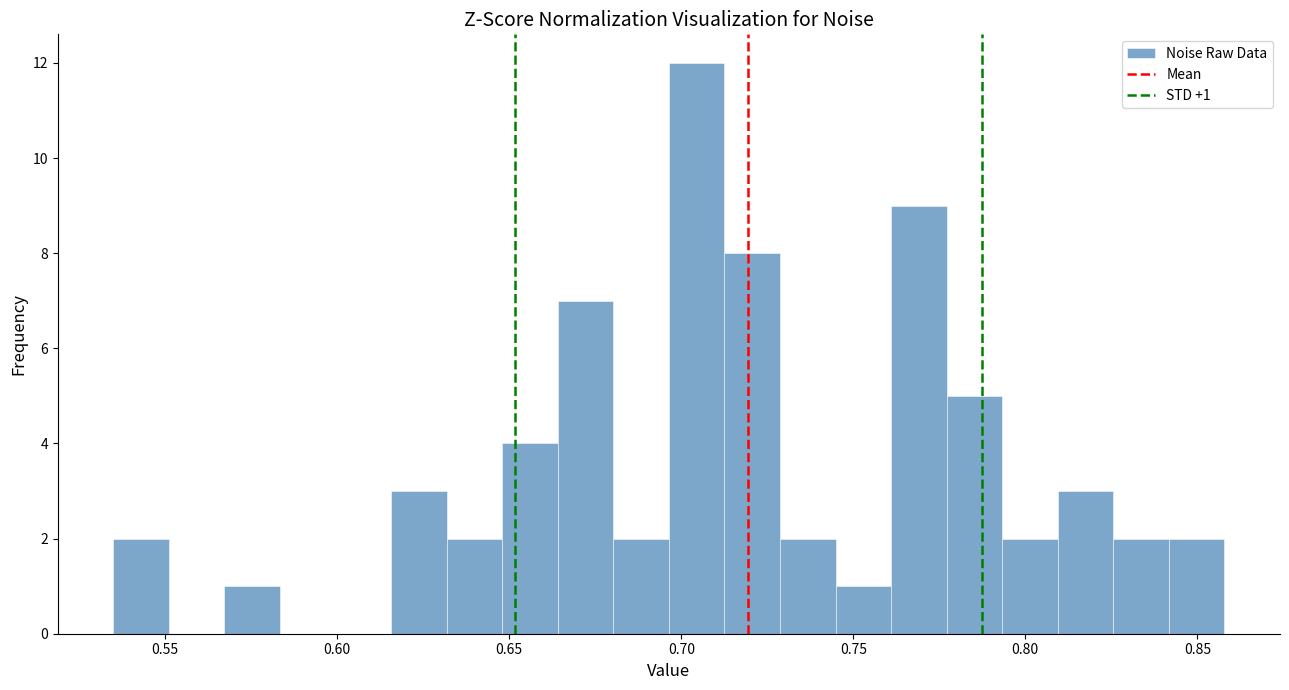

Around what value on the x-axis is the tallest bar? Give the approximate position of its centre, as read against the axis.

0.705